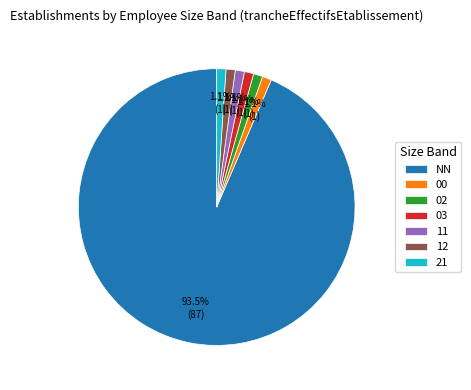

What is the total percentage of 11 and 03?

2.2%